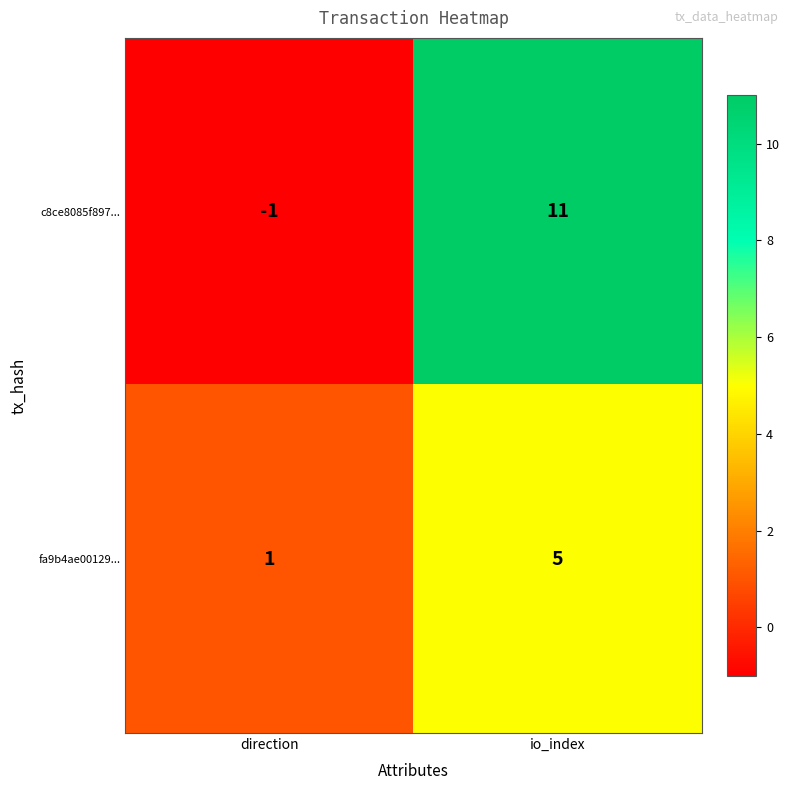

True or false: c8ce8085f897... has a value of 4 at io_index.

False